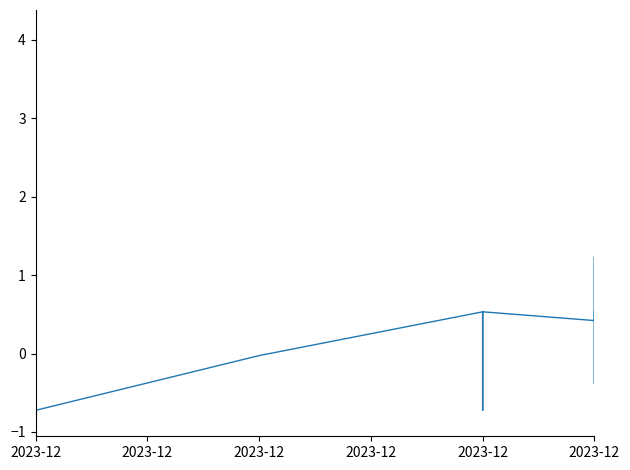

What is the difference between the maximum and minimum values?

4.9